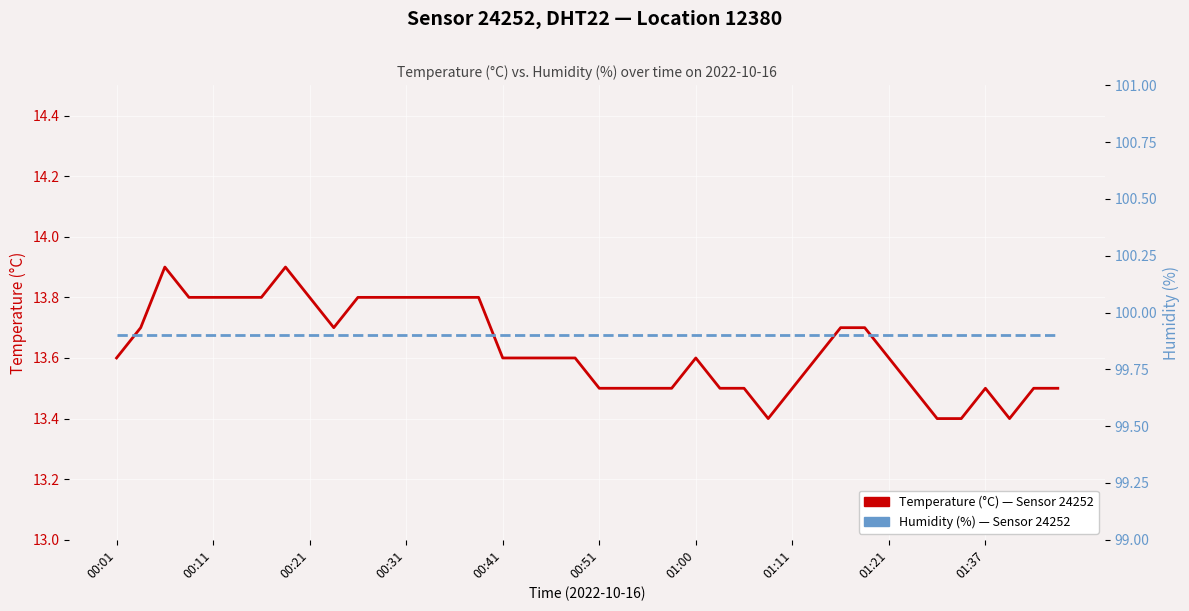

Which series has the widest spread of values?

temperature